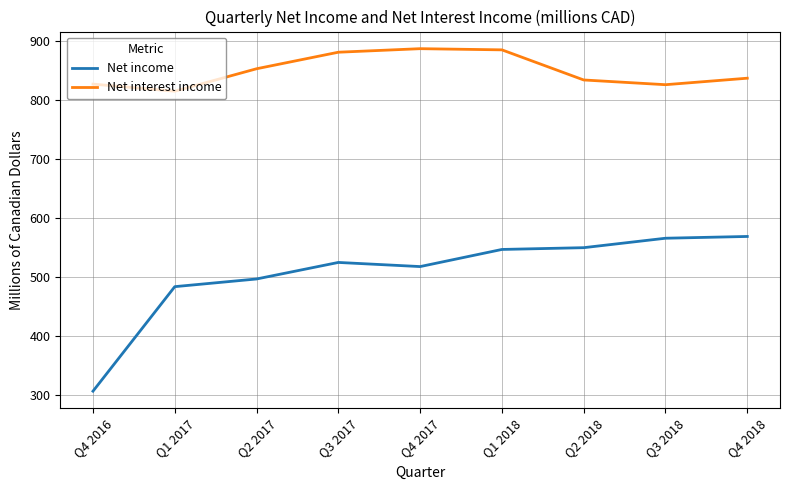

What is the total value across all series at Q1 2017?

1299